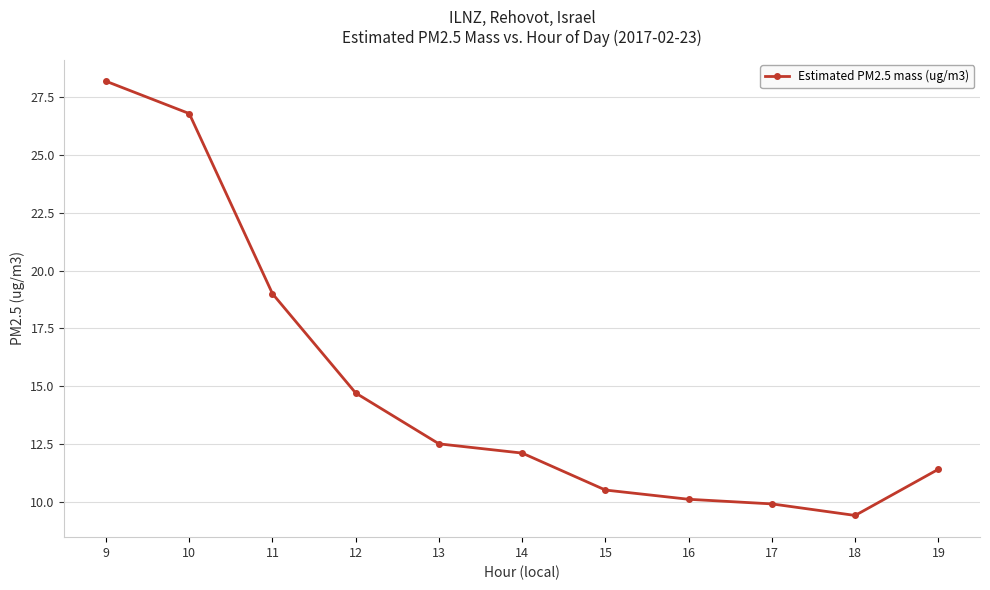

True or false: the data has more than 2 interior local peaks.

False